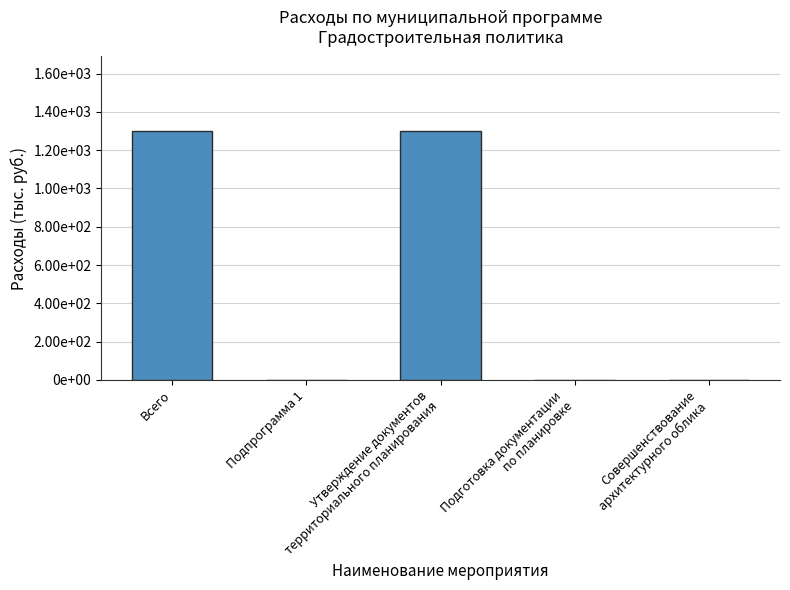

Are the bars horizontal?

No